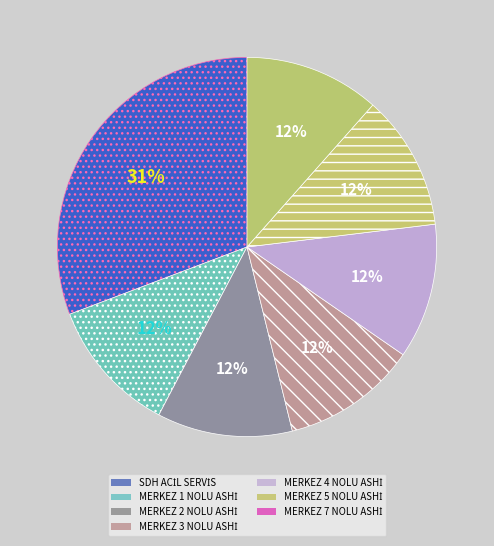

How many slices are in this pie chart?

7